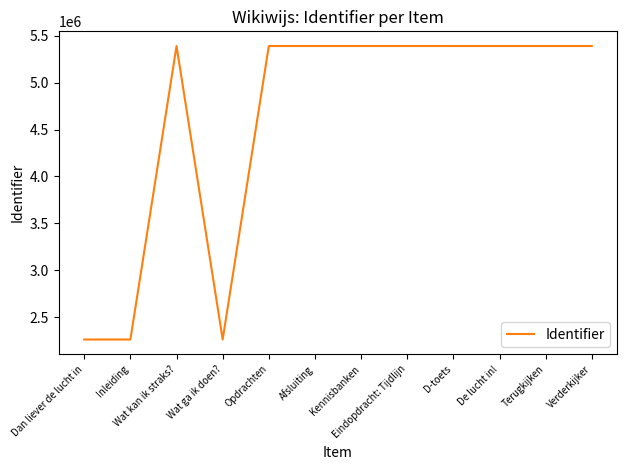

True or false: the data shows 2262690 at Inleiding.

True